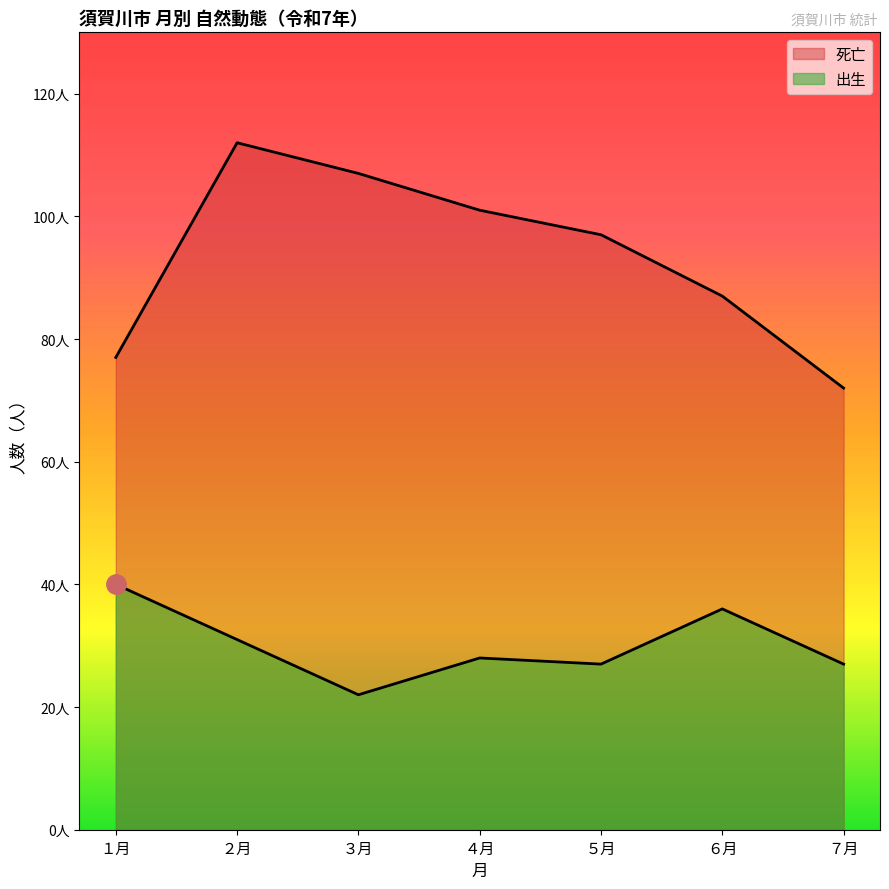

What is the value of the 死亡 point at the 2nd from the left?

112